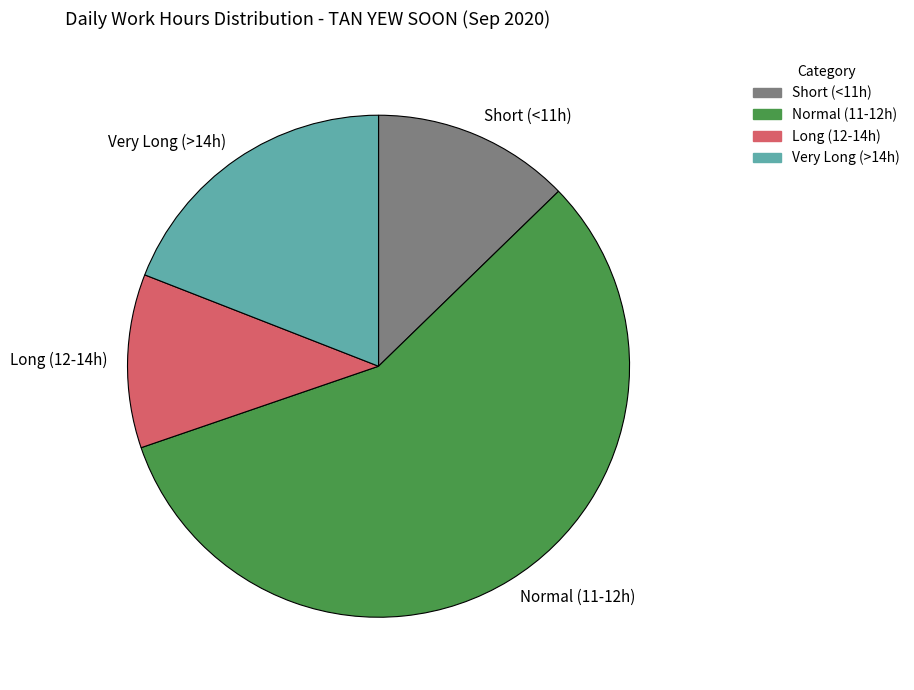

Approximately how many times larger is the value at Normal (11-12h) compared to Very Long (>14h)?

3.0